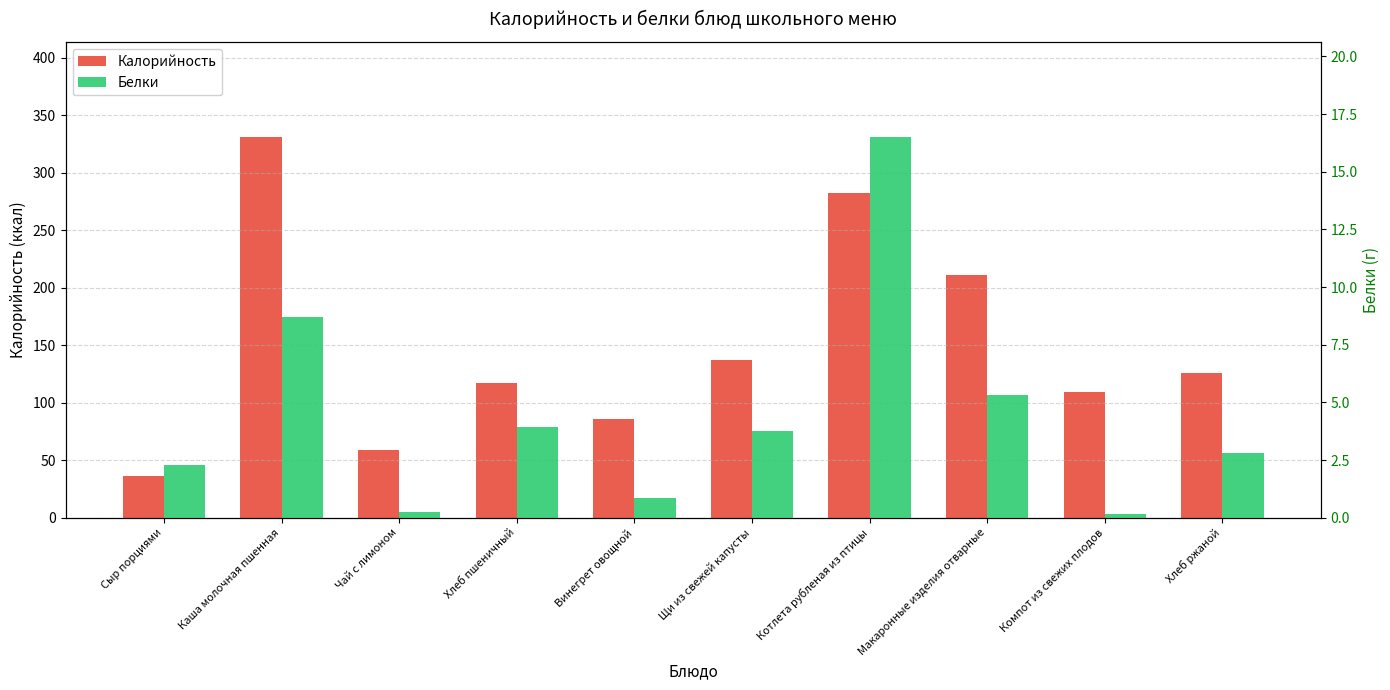

Is it true that Белки equals 16.5 at Котлета рубленая из птицы?

True